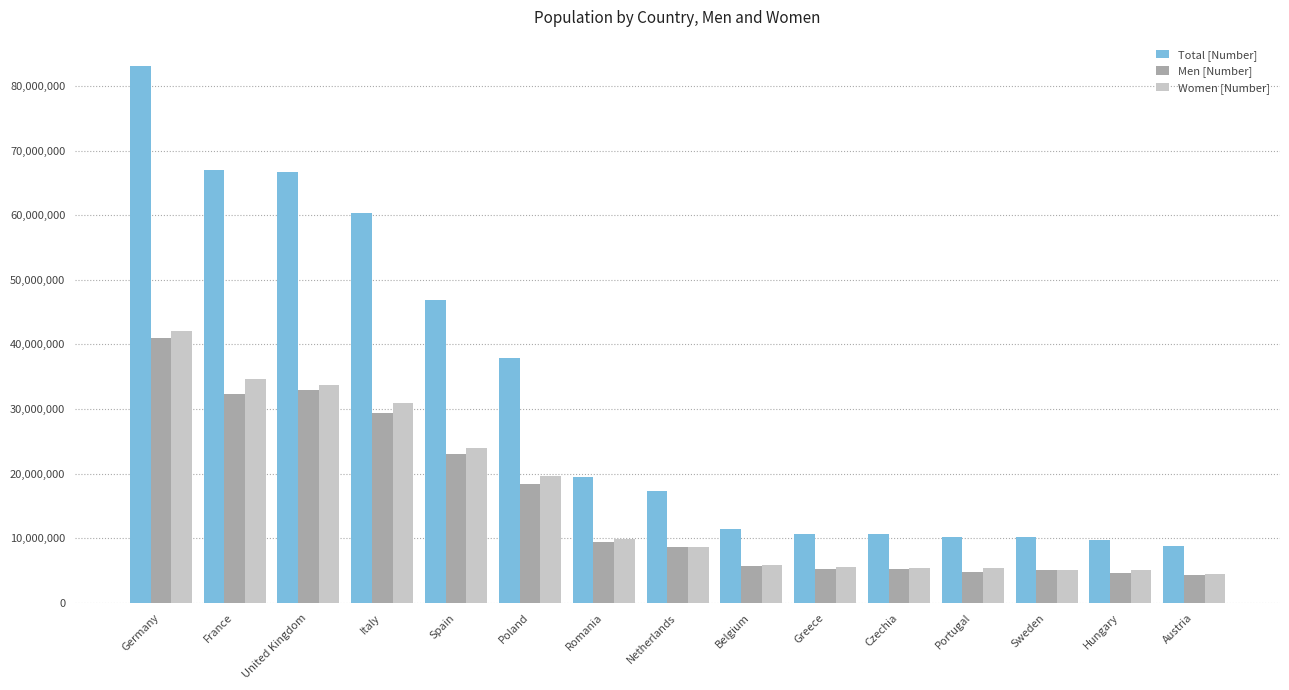

How many data points does each series have?

15